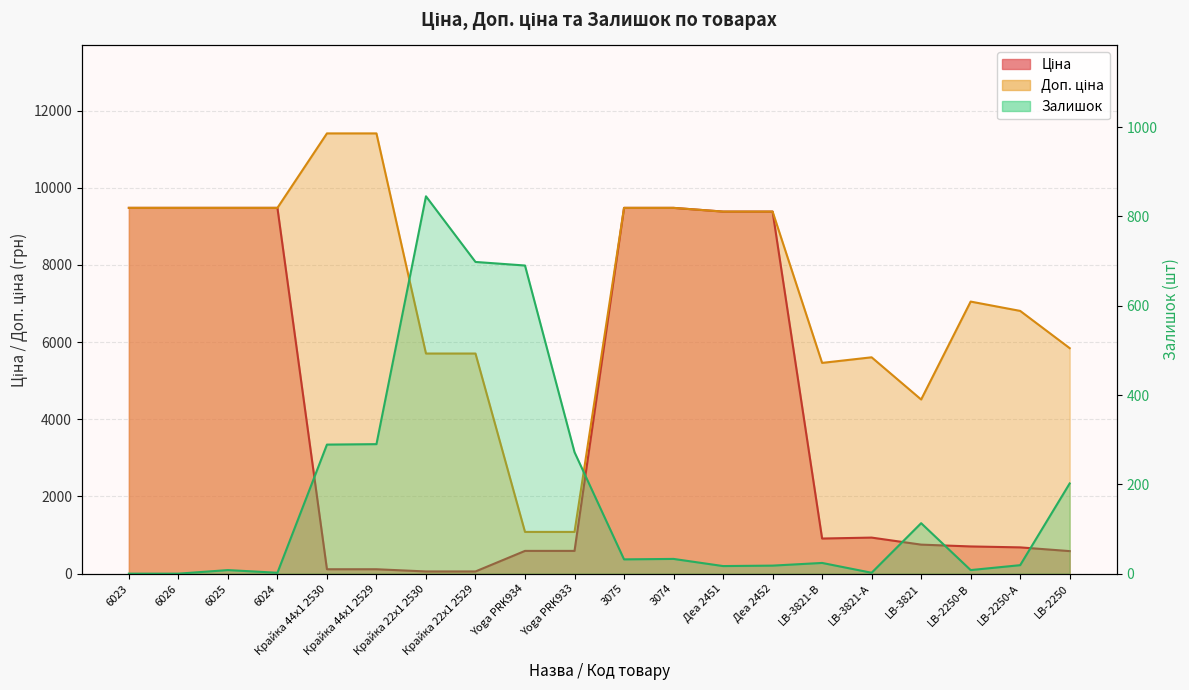

Rank the categories by Ціна value from lowest to highest.

Крайка 22x1 2530, Крайка 22x1 2529, Крайка 44x1 2530, Крайка 44x1 2529, LB-2250, Yoga PRK934, Yoga PRK933, LB-2250-А, LB-2250-В, LB-3821, LB-3821-В, LB-3821-А, Деа 2451, Деа 2452, 6023, 6026, 6025, 6024, 3075, 3074